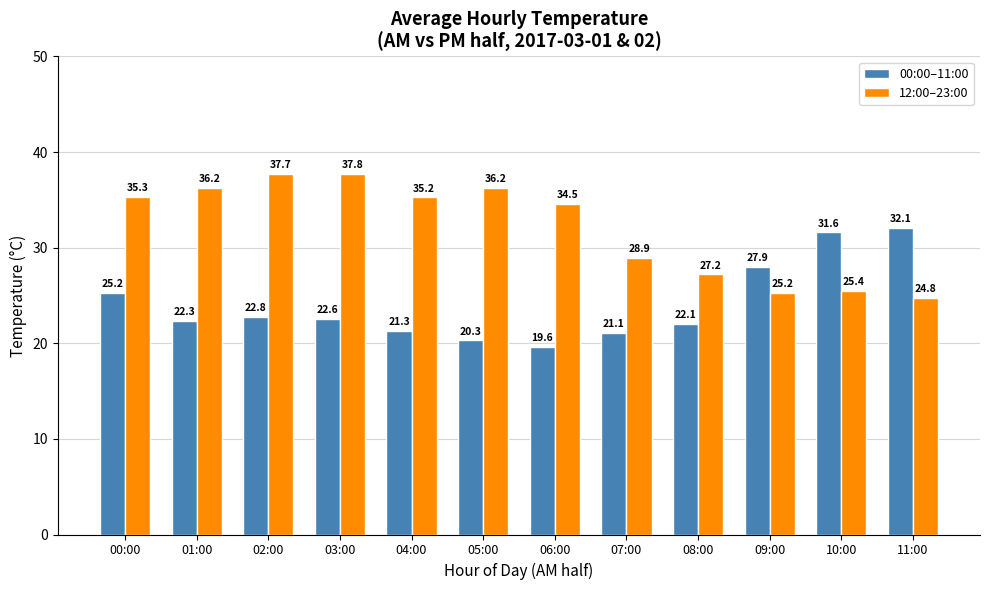

What is the total value across all series at 07:00?

50.0